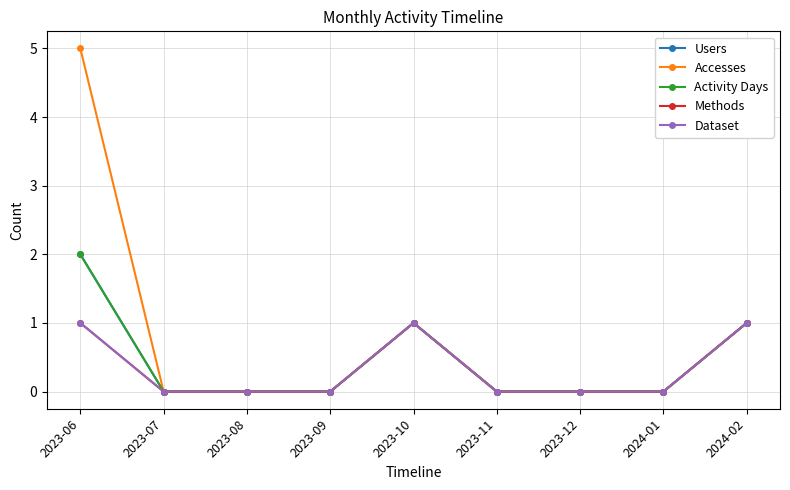

Does the chart have visible grid lines?

Yes